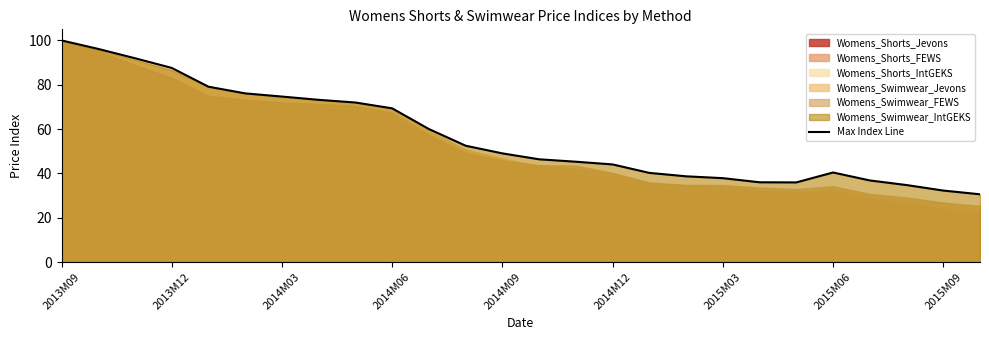

How many data points are less than 49?

13